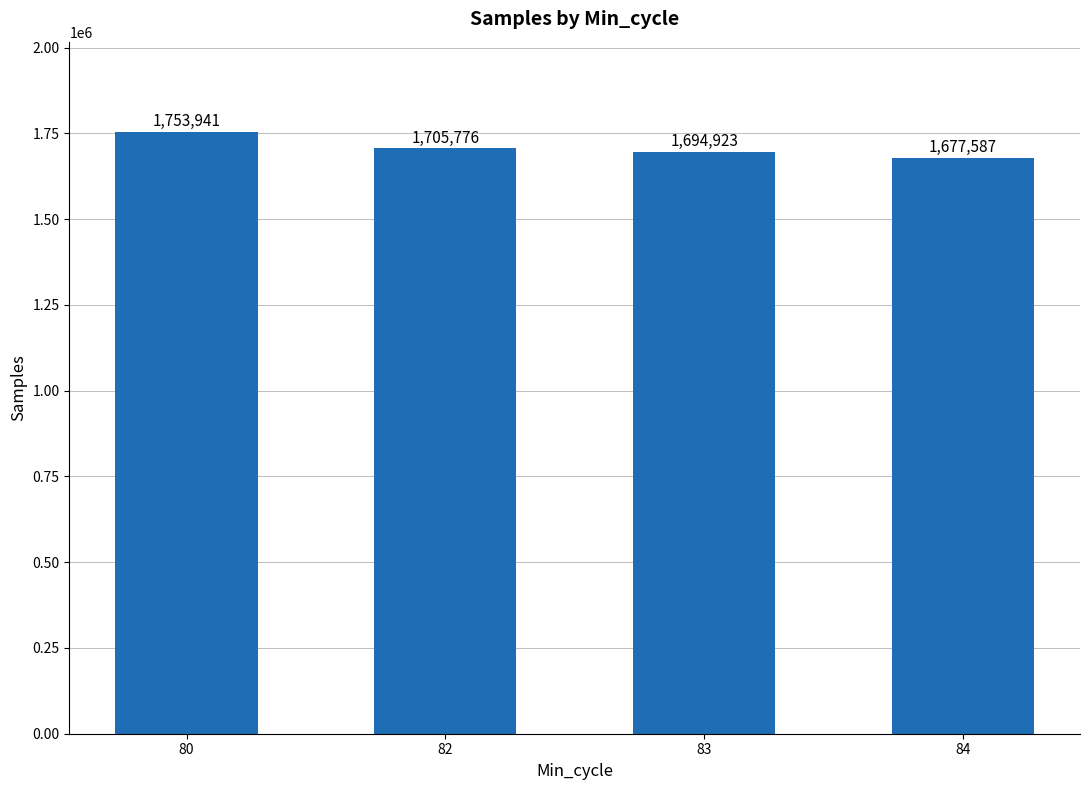

How many data points does each series have?

4